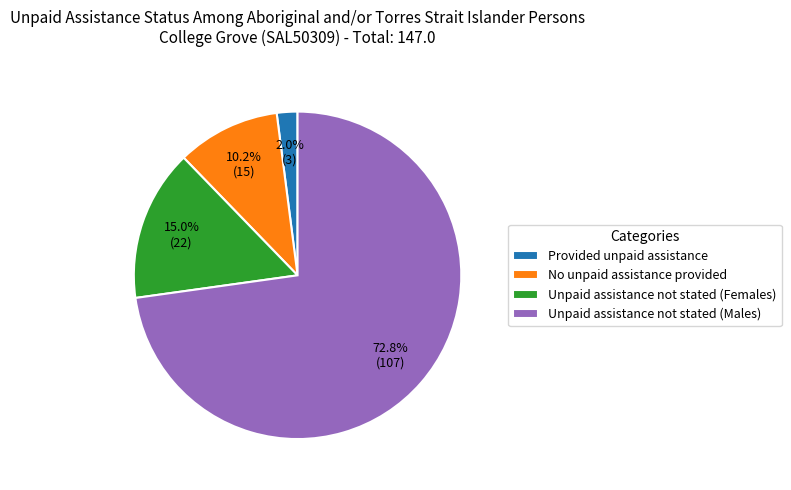

Is there a majority slice in this chart?

Yes